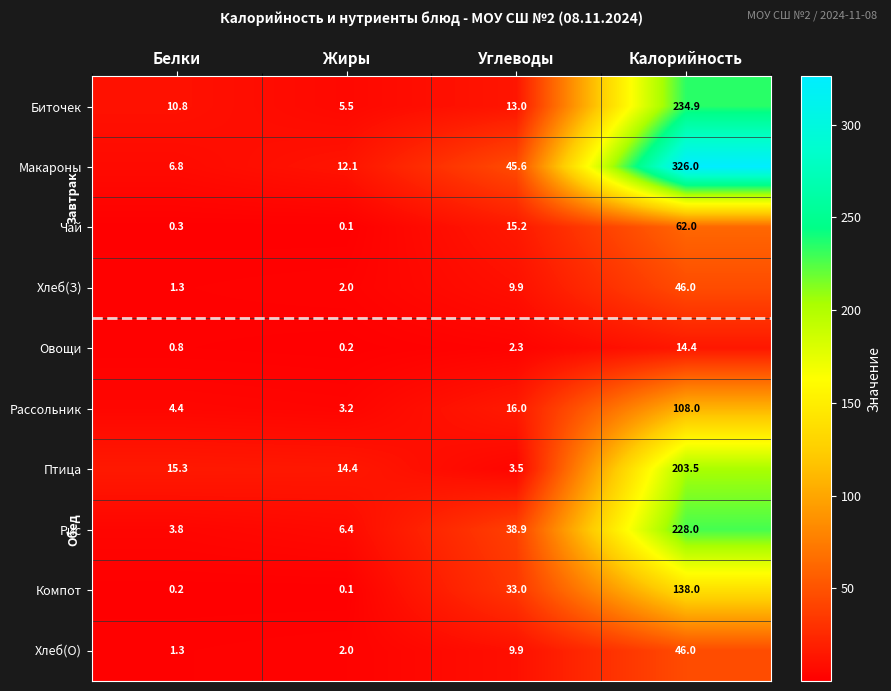

List the labels in order of Чай value, smallest first.

Жиры, Белки, Углеводы, Калорийность